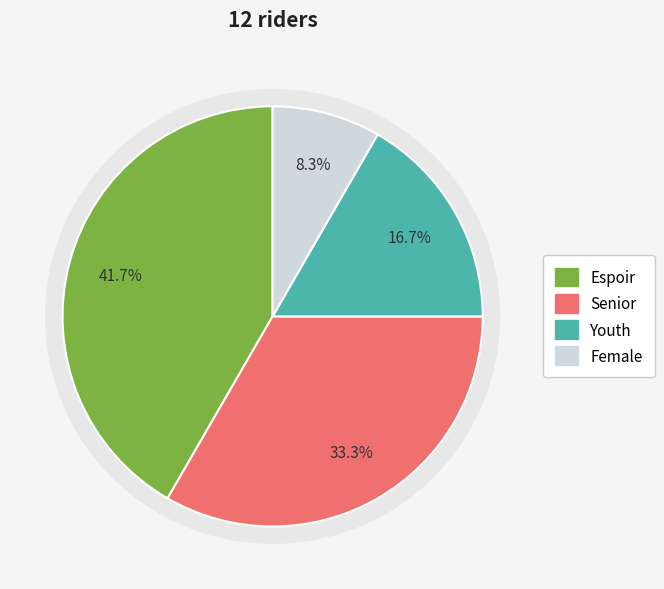

How many slices are in this pie chart?

4